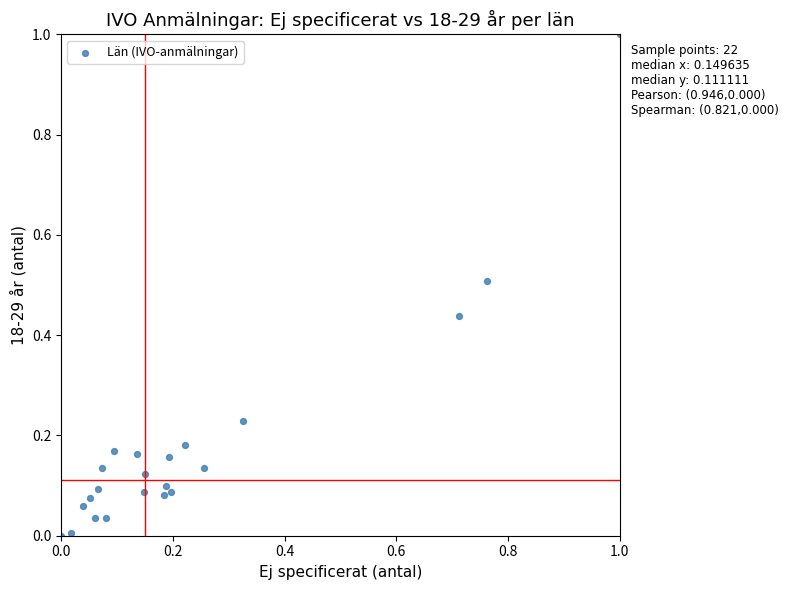

What is the range of X values (max minus min)?

1.0